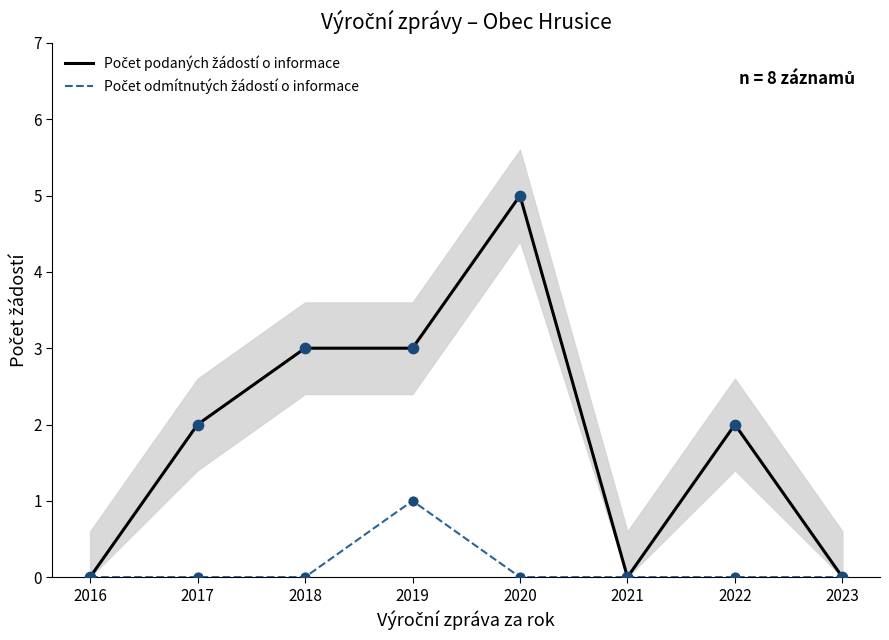

What are all the series names shown in the legend?

Počet podaných žádostí o informace, Počet odmítnutých žádostí o informace